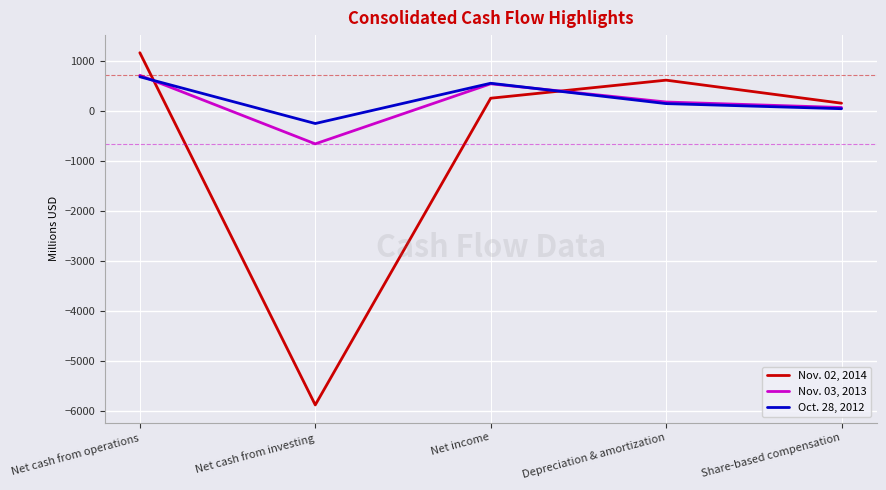

Reading right to left, extract all data points from this chart.

Nov. 02, 2014: 163	625	263	-5885	1175
Nov. 03, 2013: 77	187	552	-652	722
Oct. 28, 2012: 53	155	563	-244	693